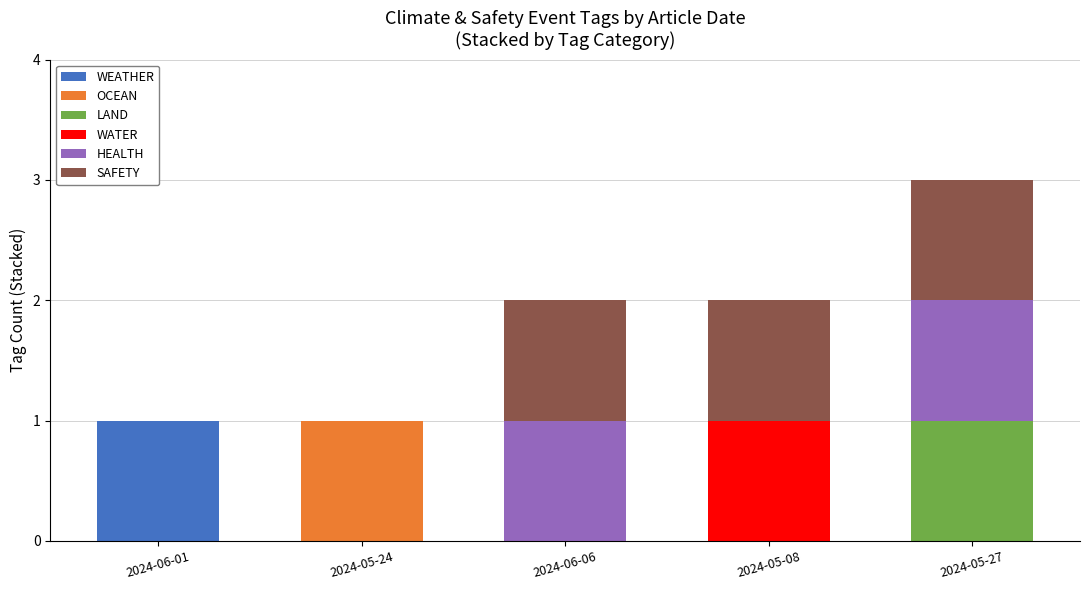

Which category has the highest value in the WEATHER series?

2024-06-01